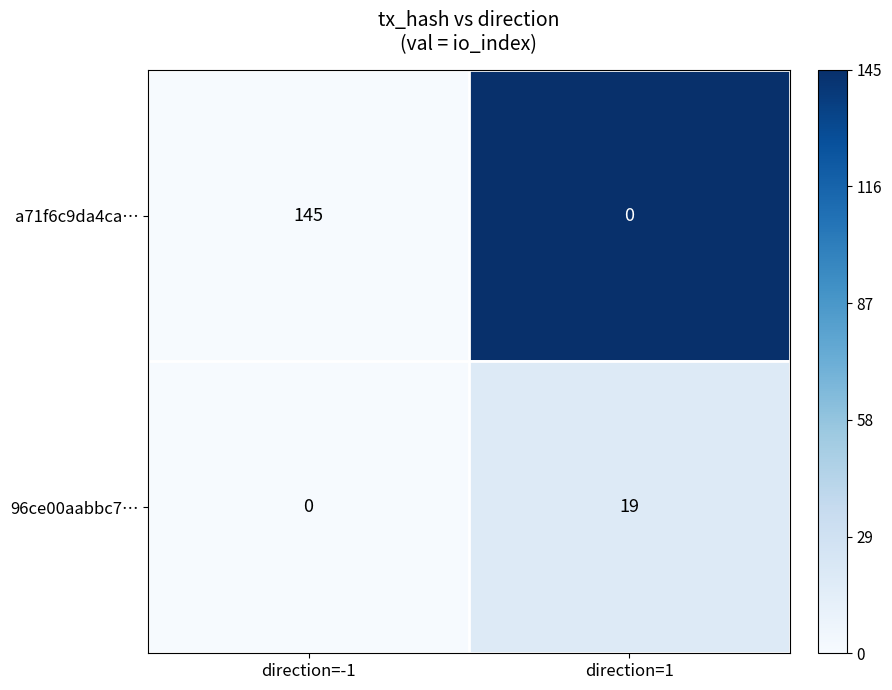

Rank the series by their maximum value, from lowest to highest.

96ce00aabbc7…, a71f6c9da4ca…